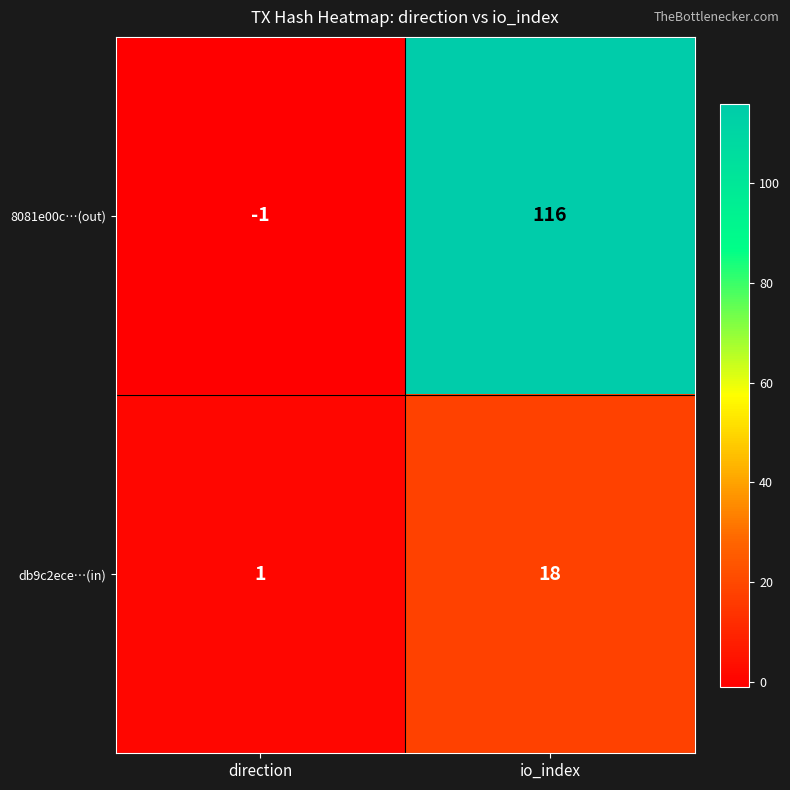

At how many categories does at least one series exceed 78?

1